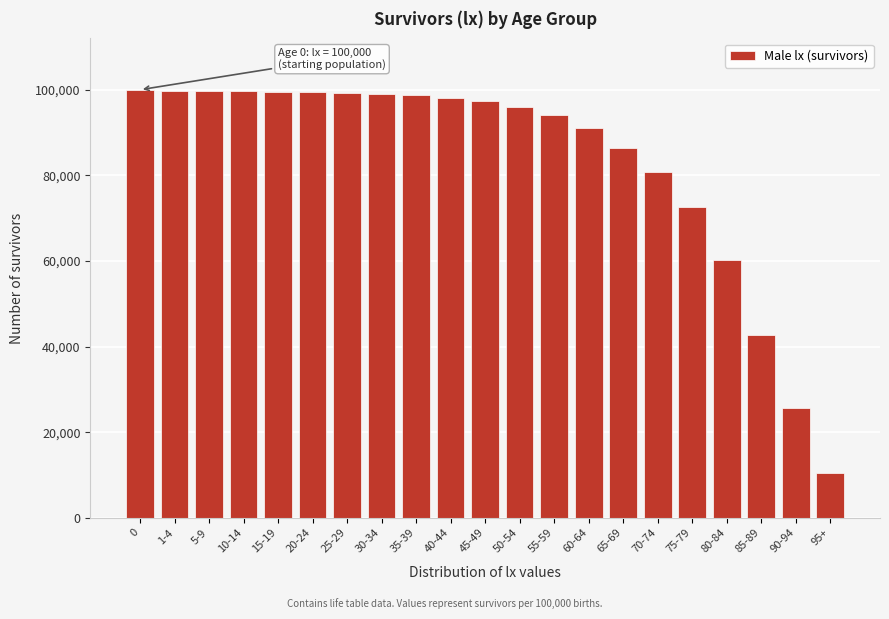

What is the ratio of the value at 45-49 to the value at 30-34?

1.0